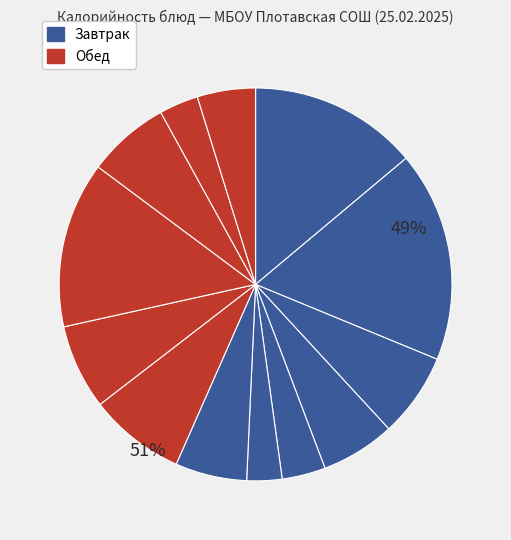

What portion of the pie excludes Рыба тушенная с овощами?

93.0%